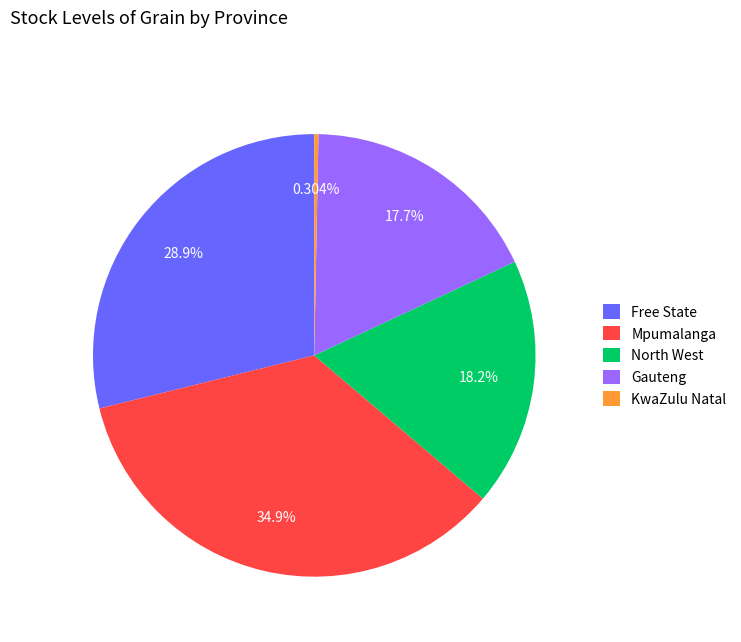

Is there a majority slice in this chart?

No